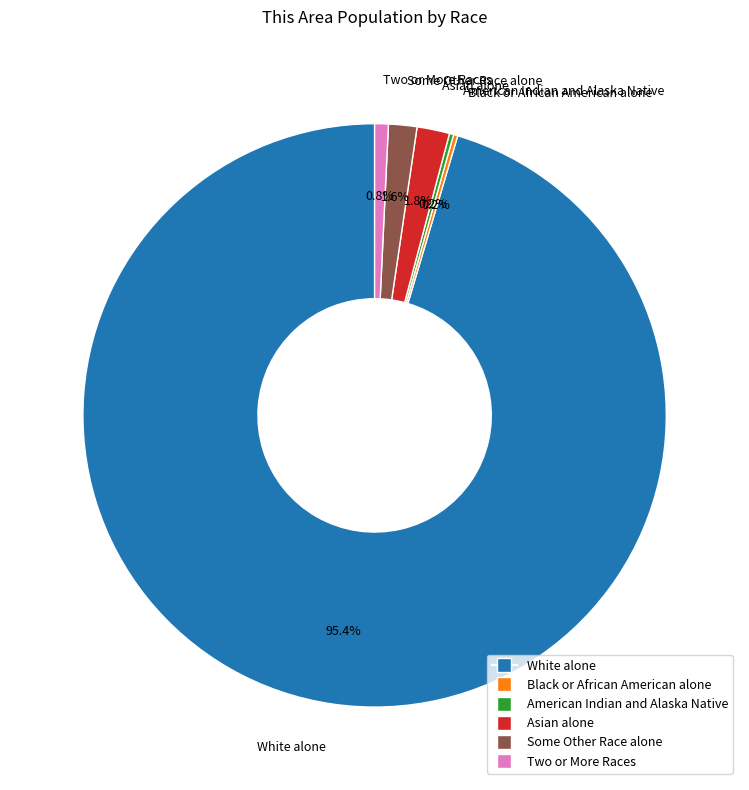

Is there any slice that represents more than half of the pie?

Yes